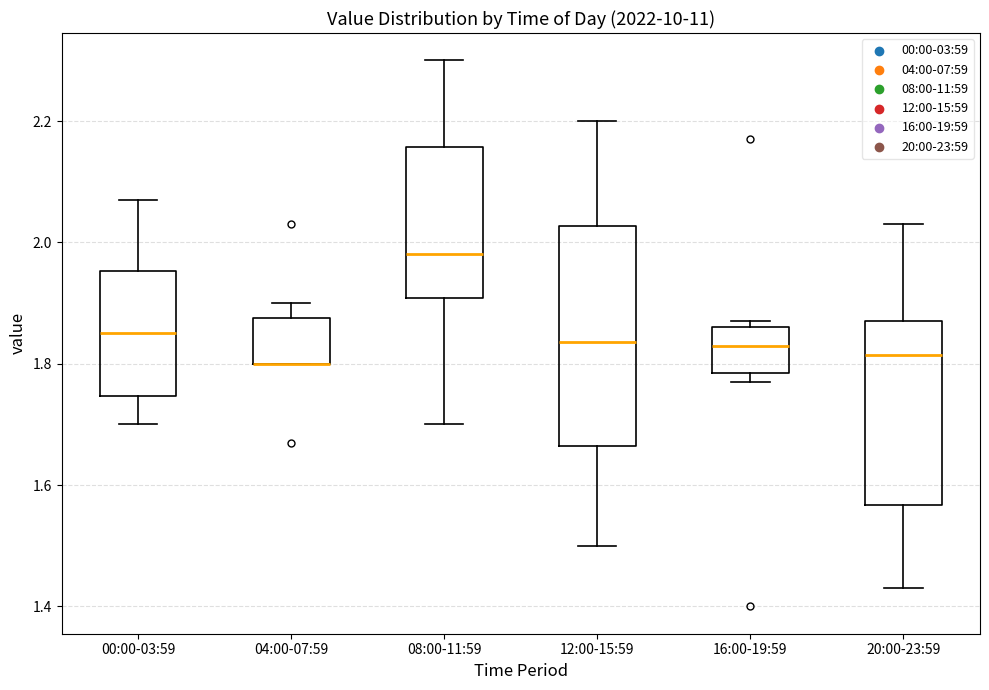

Reading left to right, read every box against the y-axis: the position of its median line, the range the box covers, and the ends of its whiskers. The values are not printed on the chart, so give them approximately, as read against the axis.

00:00-03:59: median 1.86, box 1.74 to 1.96, whiskers 1.70 to 2.08
04:00-07:59: median 1.80 (drawn on the box's lower edge), box 1.80 to 1.88, whiskers 1.80 to 1.90
08:00-11:59: median 1.98, box 1.90 to 2.16, whiskers 1.70 to 2.30
12:00-15:59: median 1.84, box 1.66 to 2.02, whiskers 1.50 to 2.20
16:00-19:59: median 1.84, box 1.78 to 1.86, whiskers 1.78 (just below the box's lower edge) to 1.88
20:00-23:59: median 1.82, box 1.56 to 1.88, whiskers 1.44 to 2.04